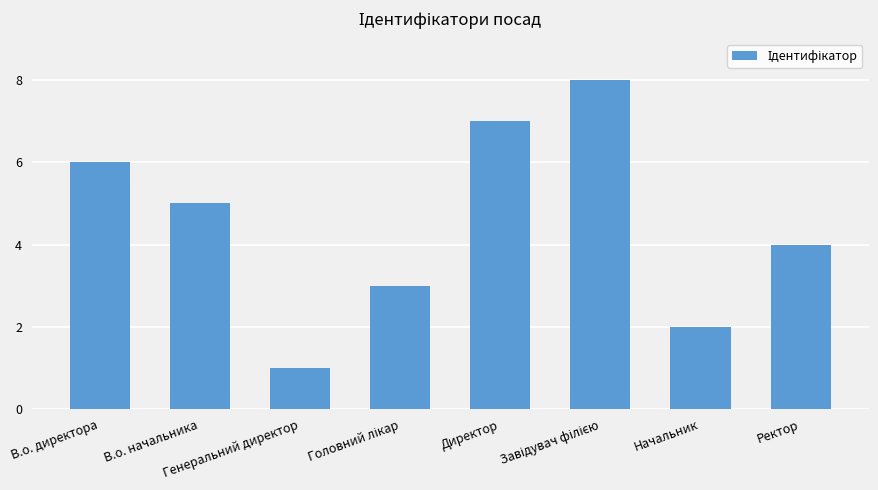

What is the greatest value displayed?

8